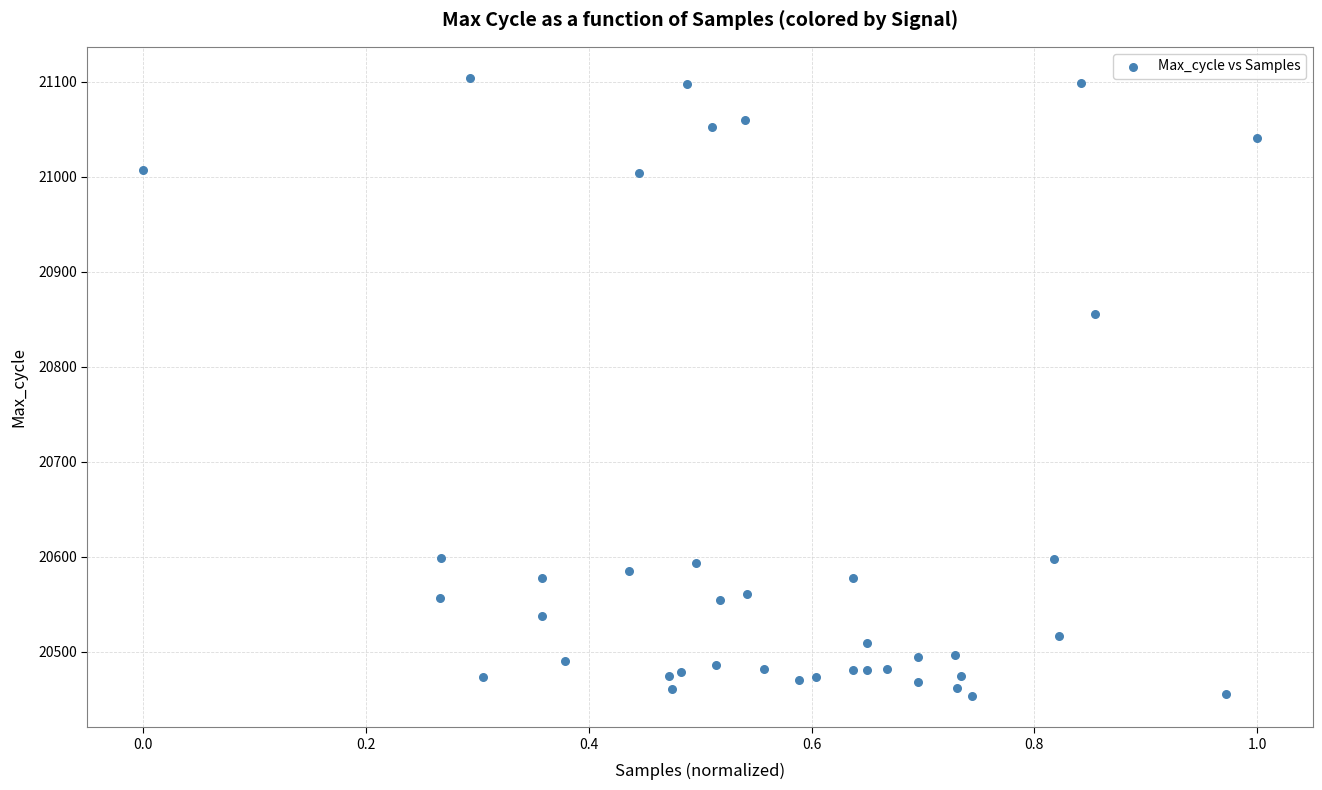

What Y value in the scatter plot is closest to 20778?

20855